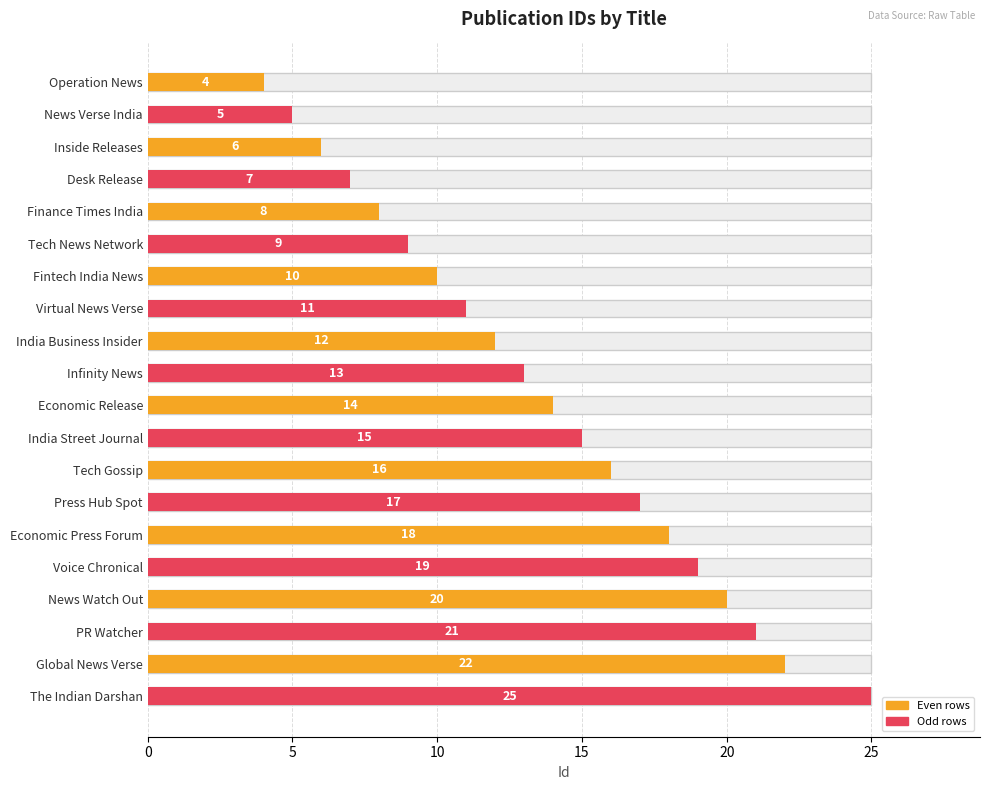

The chart shows a value of 23 at Economic Release. True or false?

False